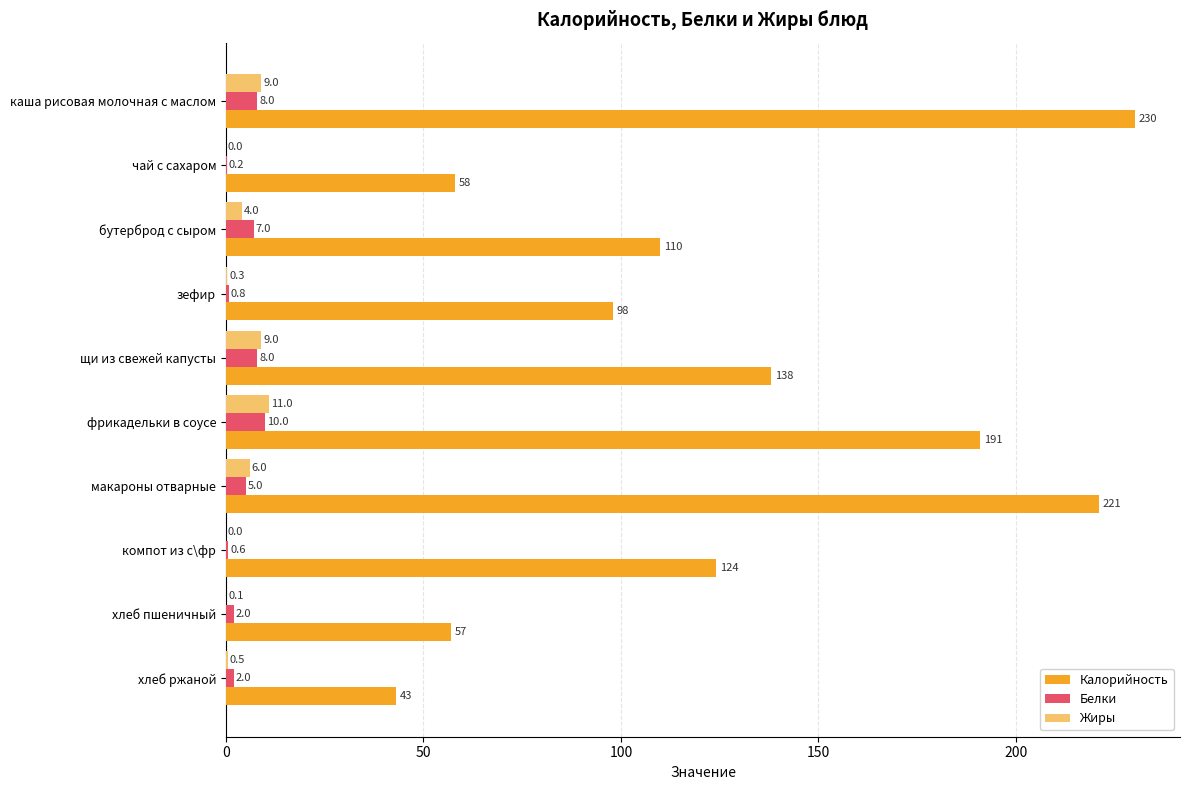

What is the sum of all Калорийность values?

1270.0